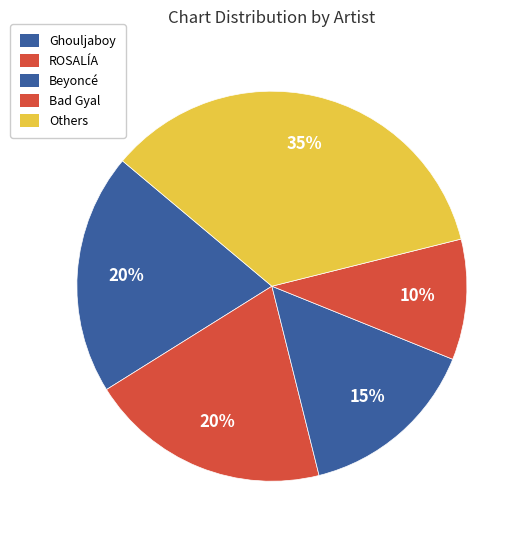

How many slices are in this pie chart?

5